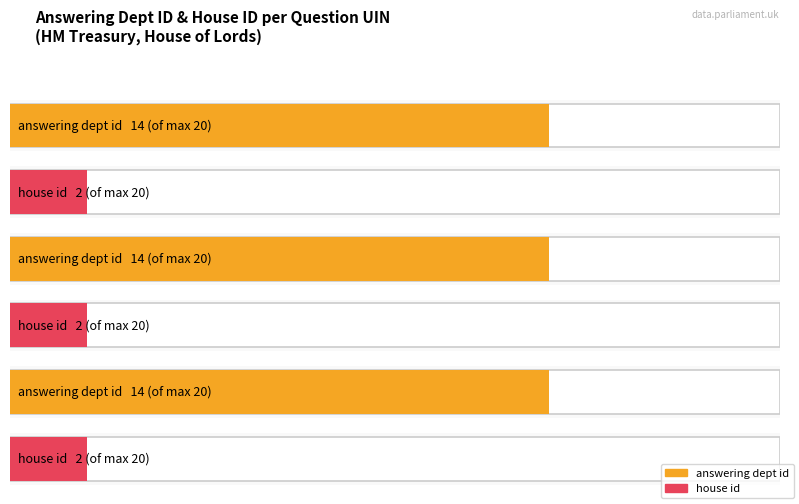

How many bars are there in total?

6